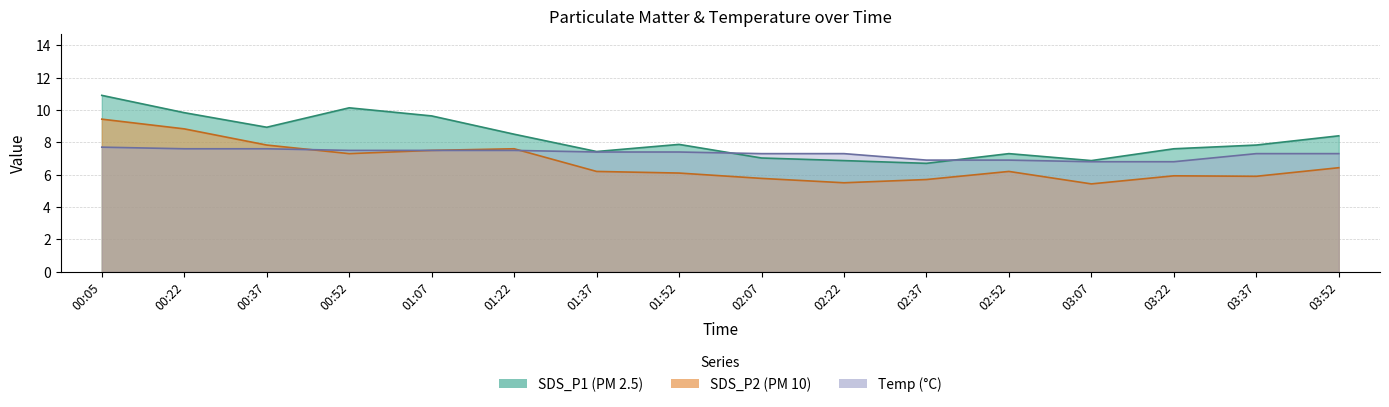

Rank the series at 01:22 from highest to lowest value.

SDS_P1, SDS_P2, Temp